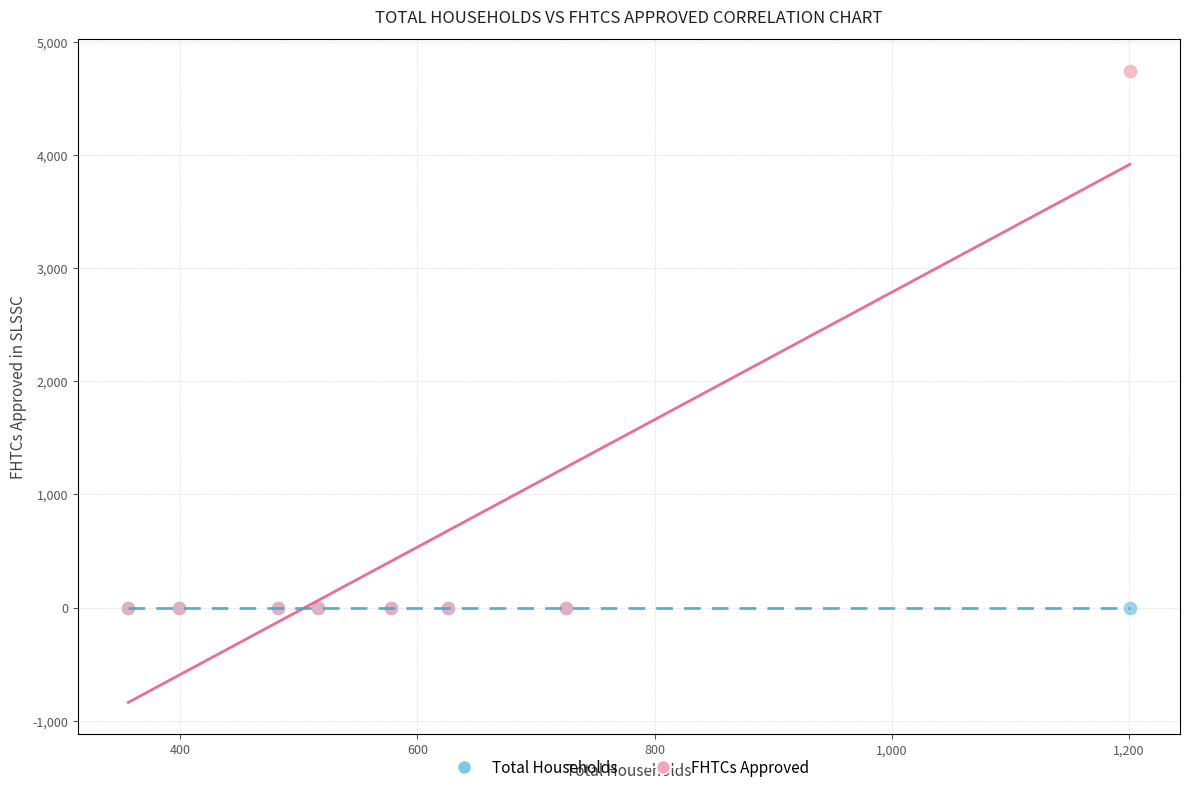

Which series contains the highest Y value?

FHTCs Approved